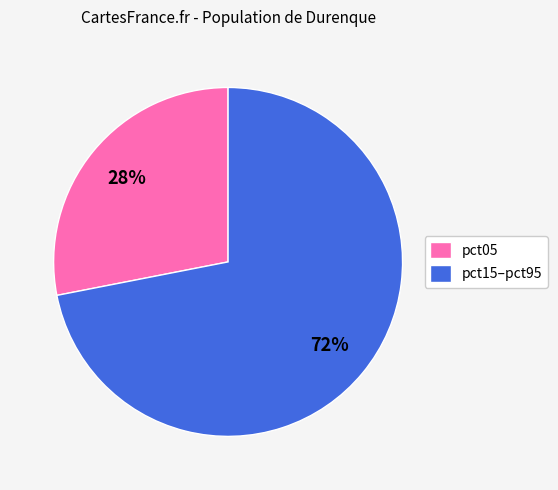

The pct05 slice represents 40% of the pie. True or false?

False